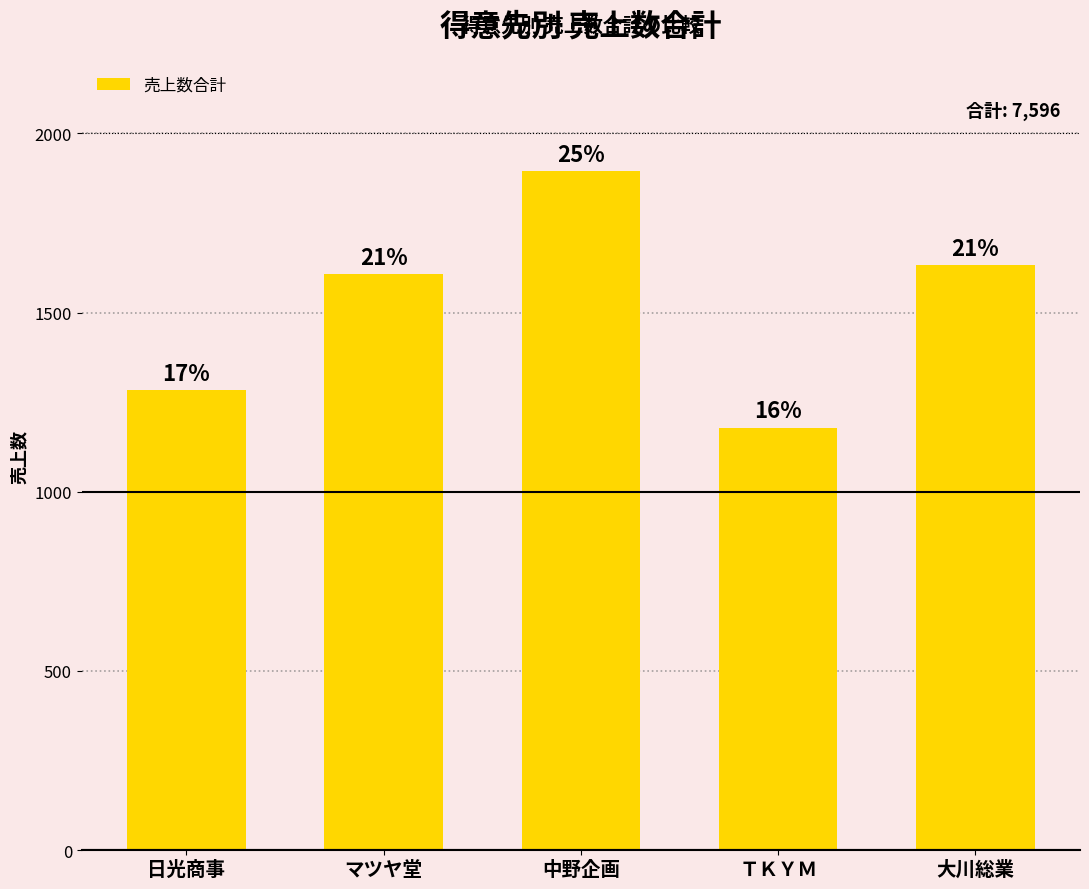

What is the minimum value shown in the chart?

1179